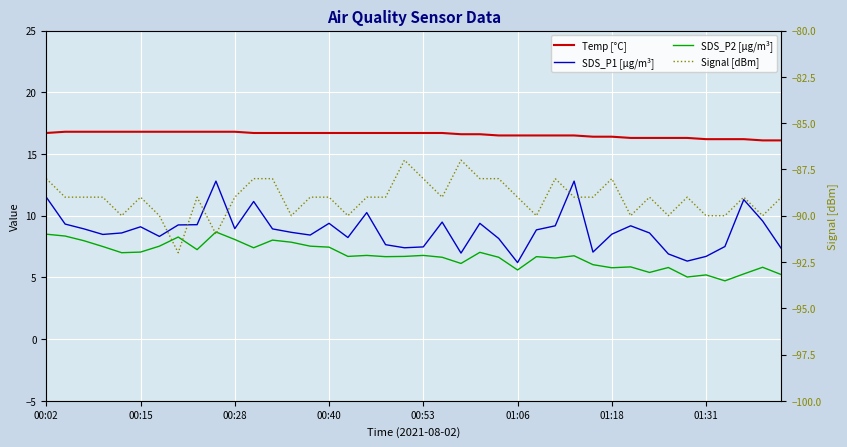

True or false: SDS_P2 [µg/m³] has a value of 1.8 at 00:53.

False